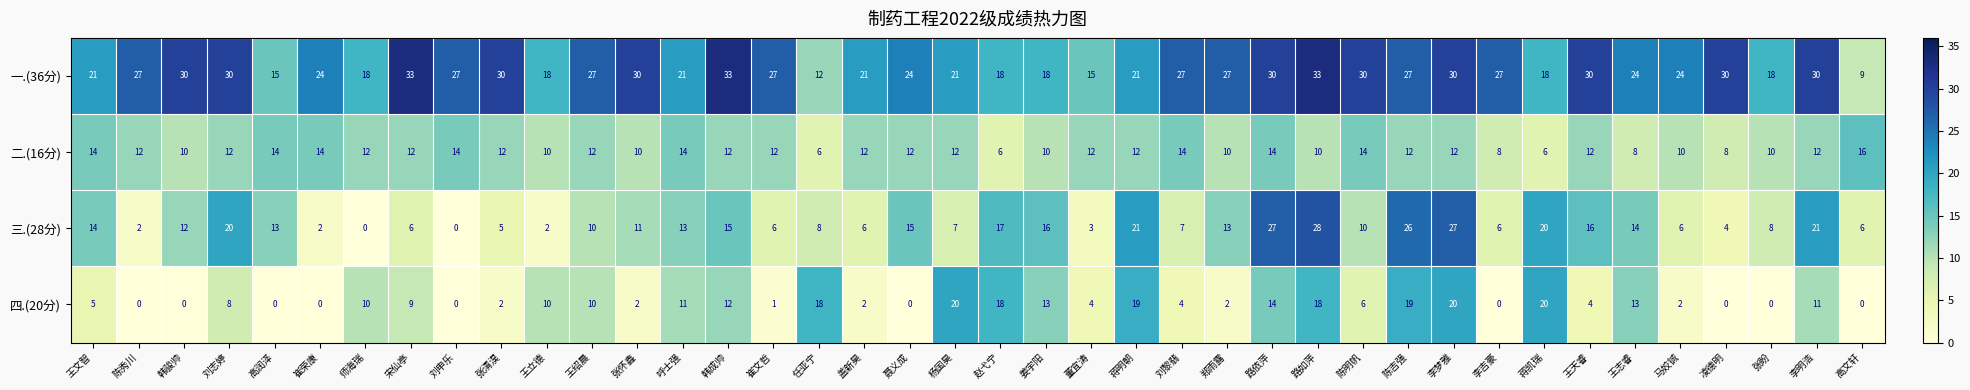

What is the difference between the maximum and second lowest values in the 三.(28分) series?

28